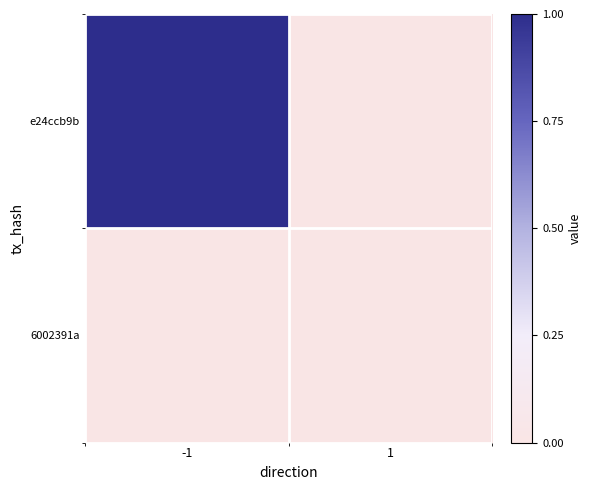

Reading right to left, list all the values displayed in this chart.

e24ccb9b: 1=0	-1=1
6002391a: 1=0	-1=0